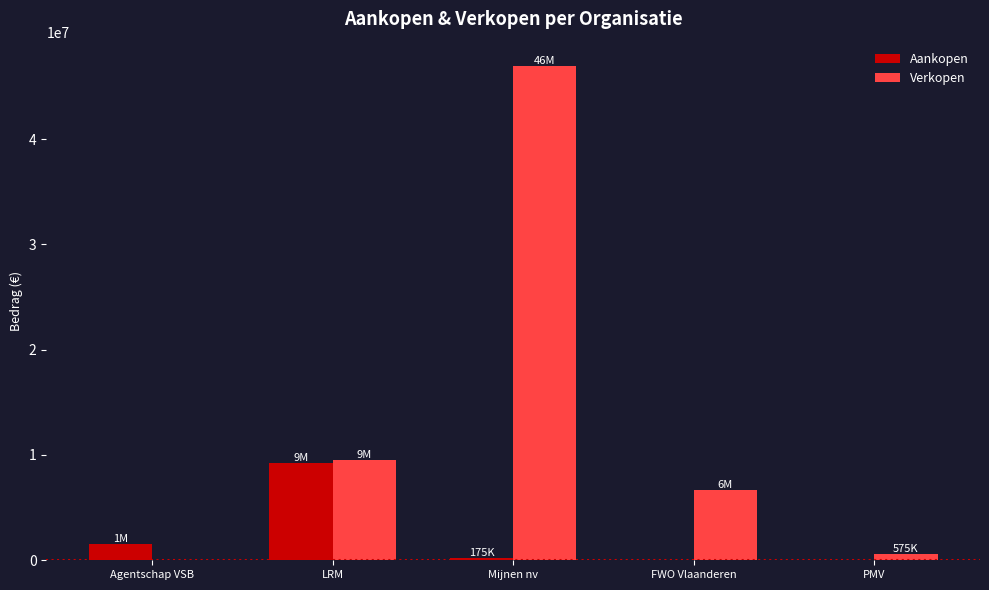

What is the sum of the Aankopen values at Agentschap VSB and FWO Vlaanderen?

1540668.0